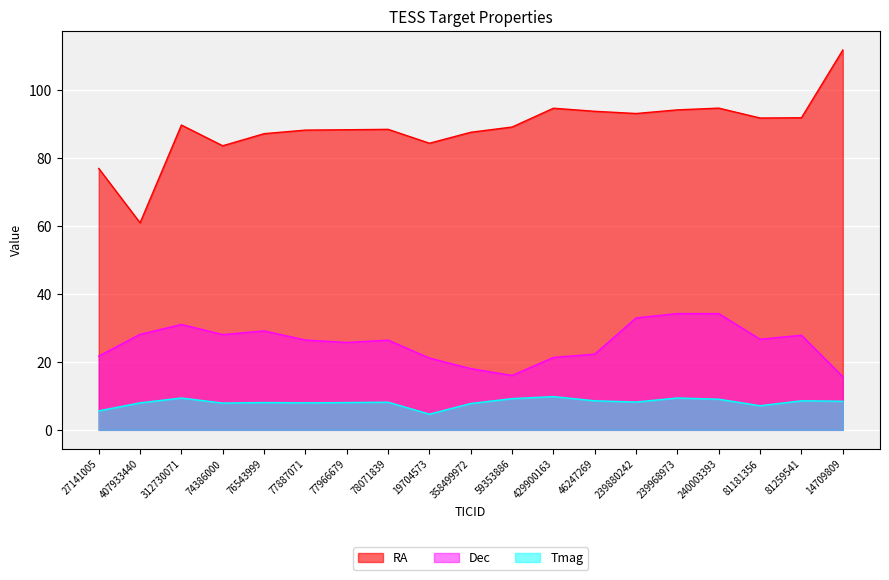

List the series in order of their overall mean, lowest first.

Tmag, Dec, RA